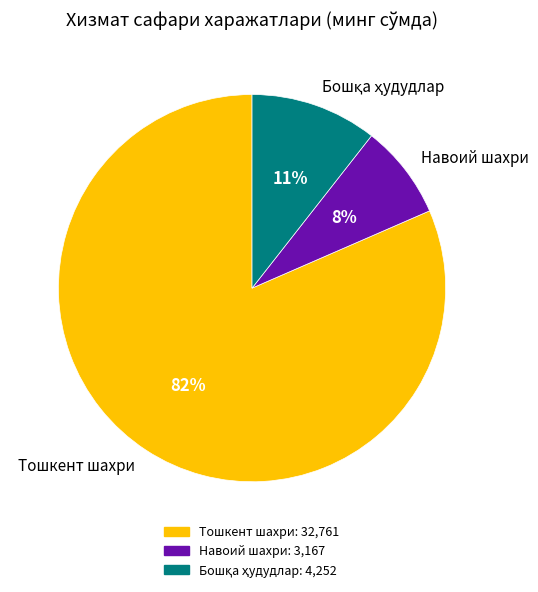

Do Навоий шахри and Тошкент шахри together represent more than half of the pie?

Yes